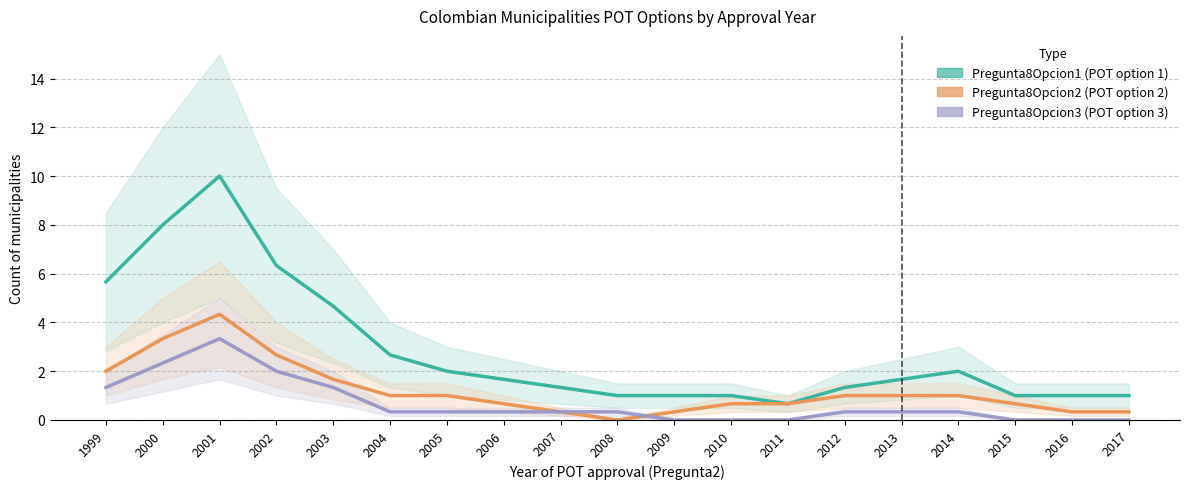

How many values in Pregunta8Opcion3 are above zero?

13